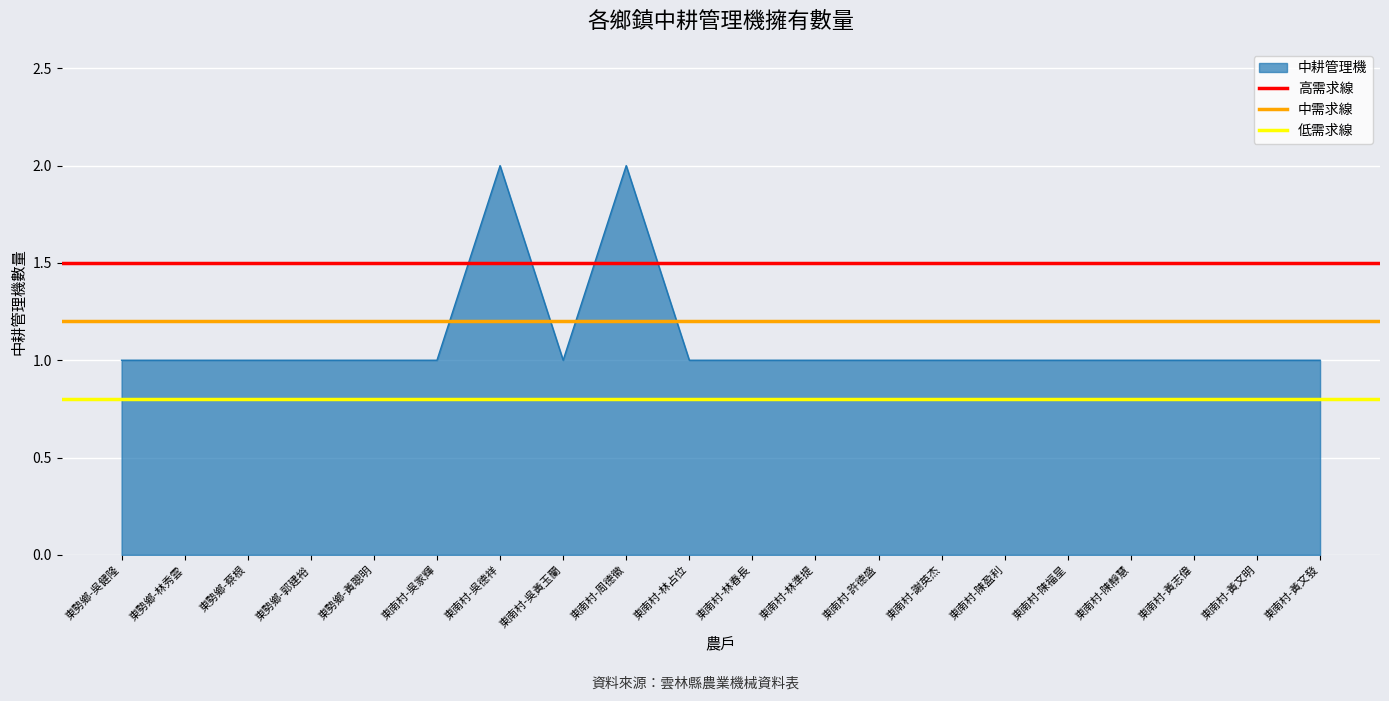

What is the sum of all 低需求線 values?

1.6